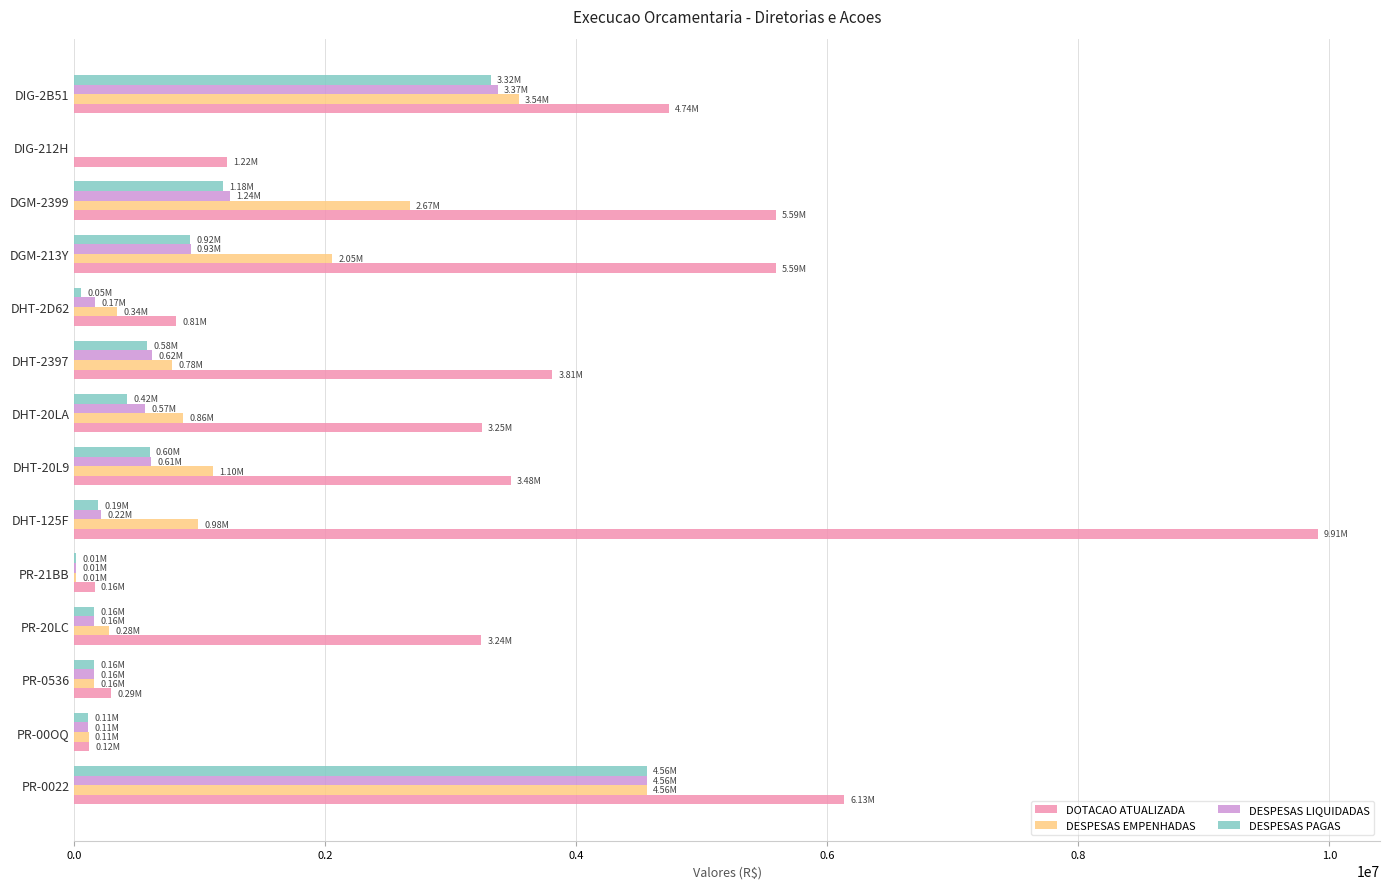

Between PR-00OQ and DHT-2397, which series saw the biggest shift?

DOTACAO ATUALIZADA